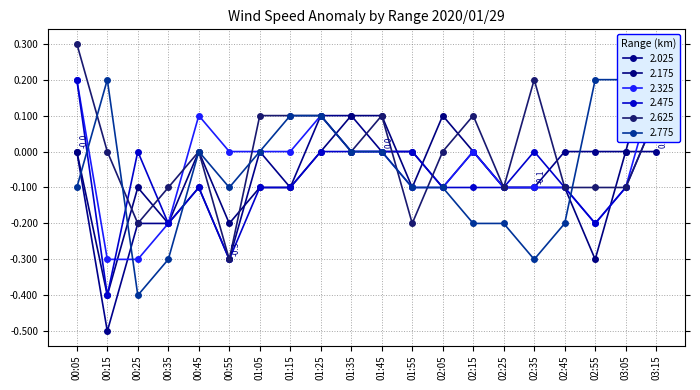

What is the value of the 2.475 point at the 15th from the left?

-0.1